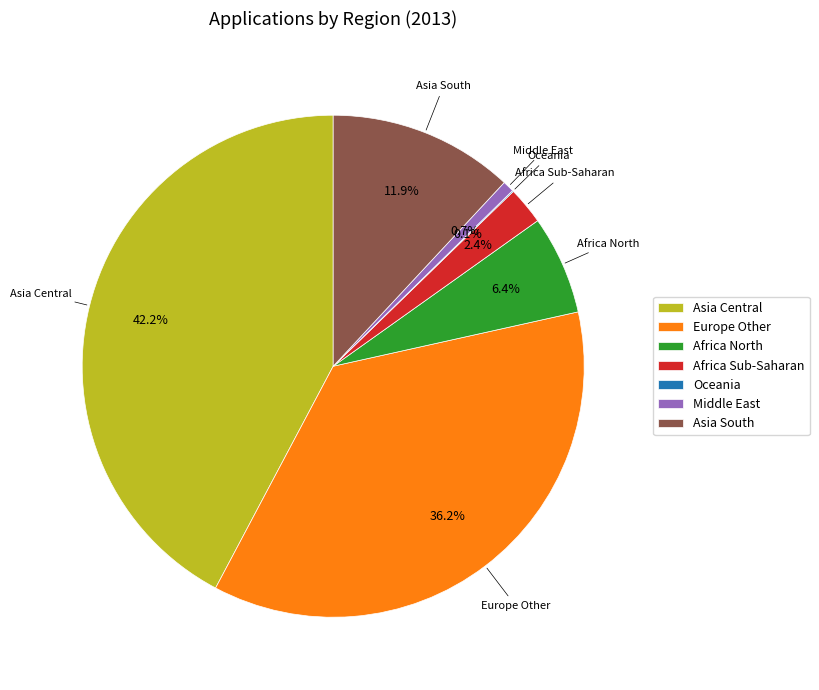

To the nearest percent, what portion does Europe Other represent?

36%